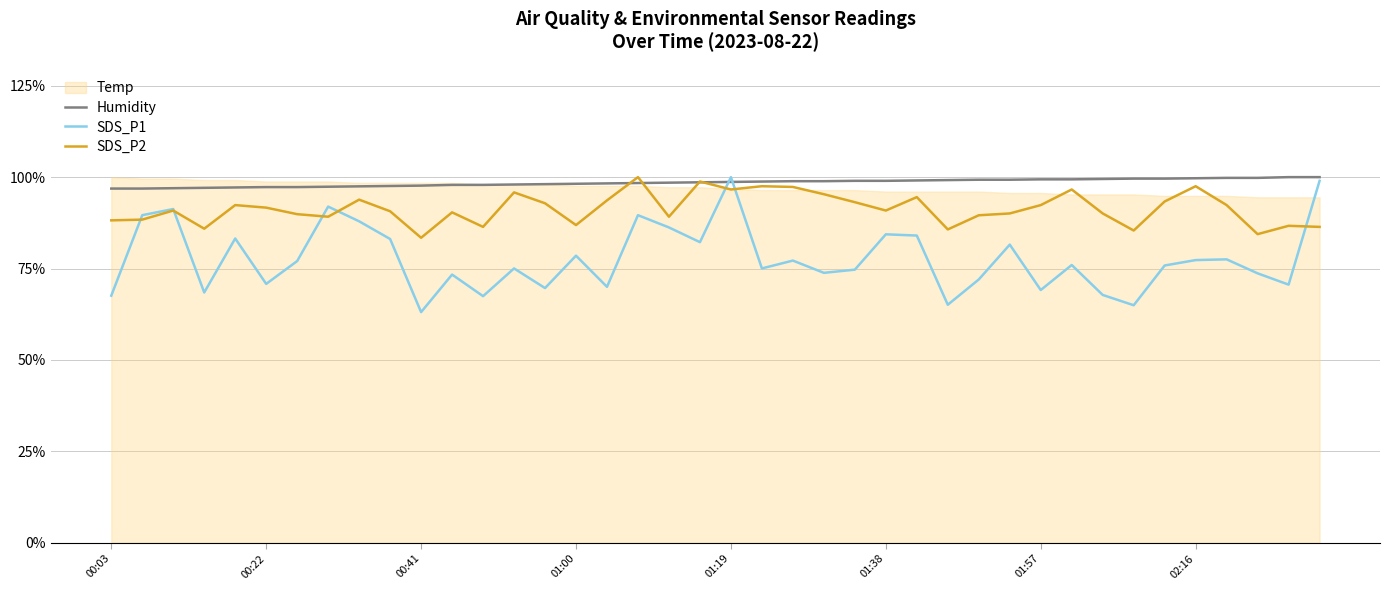

True or false: SDS_P1 has more than 1 interior local peaks.

True